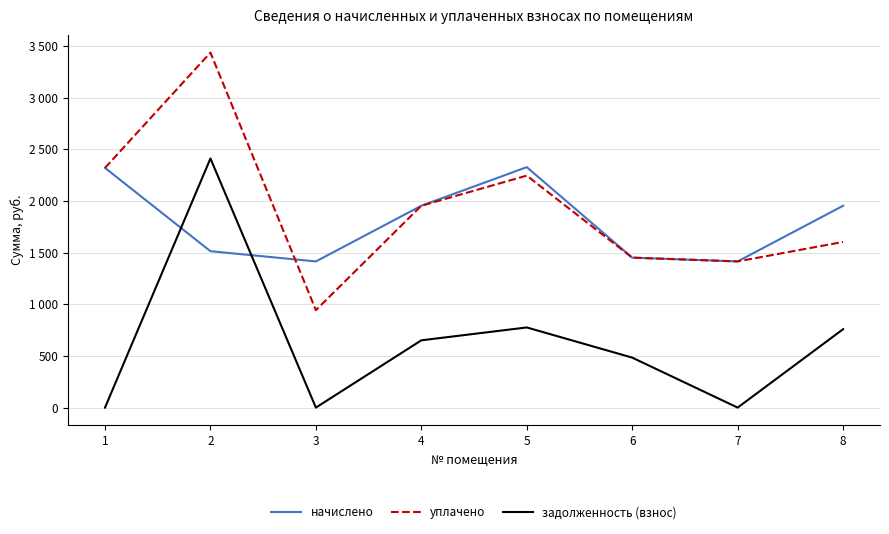

Is this an area chart (filled region under the line)?

No